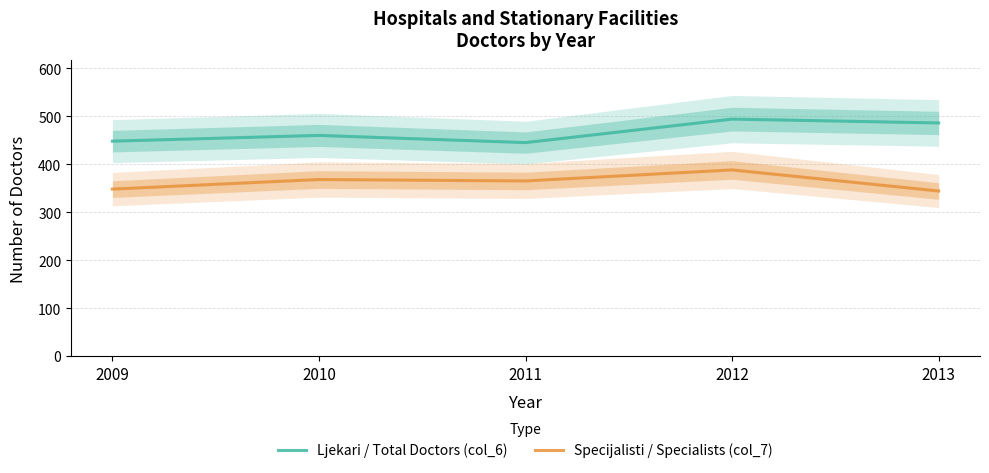

Is it true that Specijalisti / Specialists (col_7) equals 115 at 2010?

False